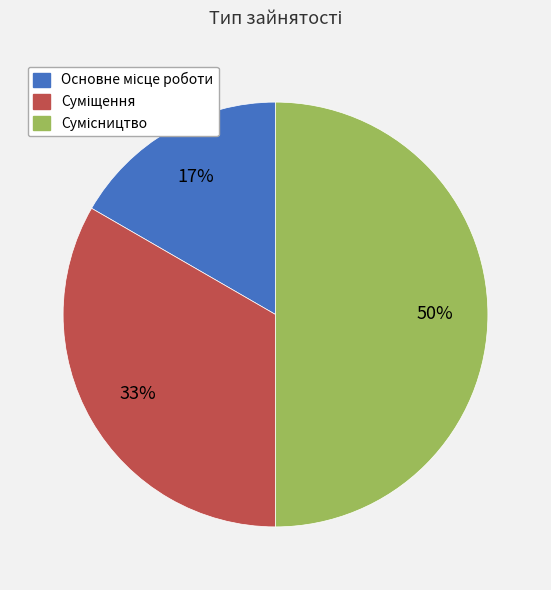

To the nearest percent, what is the difference between the largest and smallest slice percentages?

33%